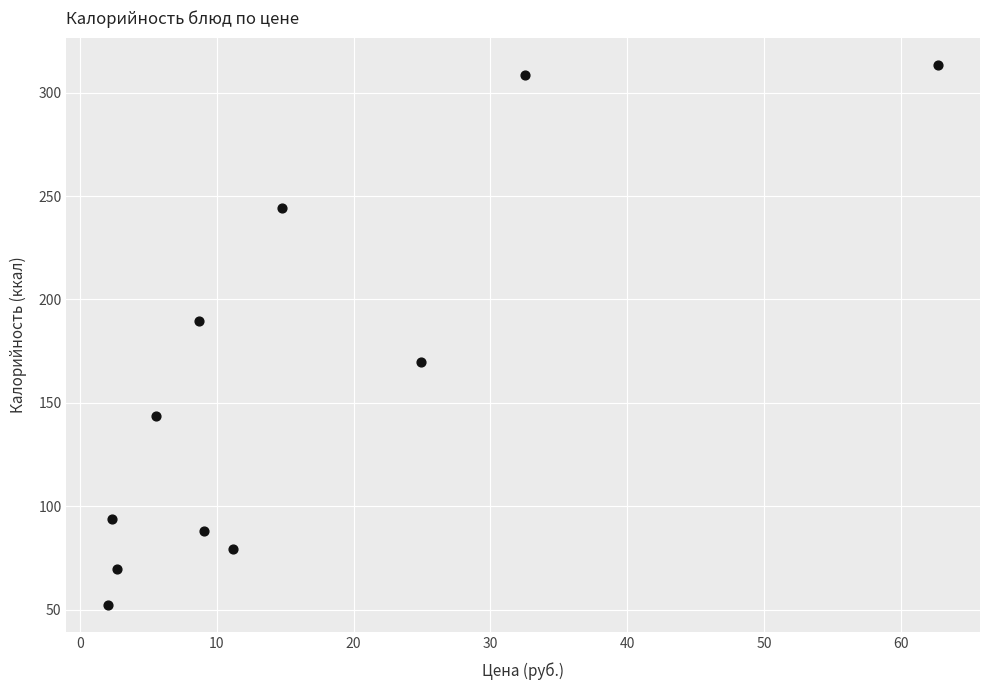

What is the average Y value?

159.3